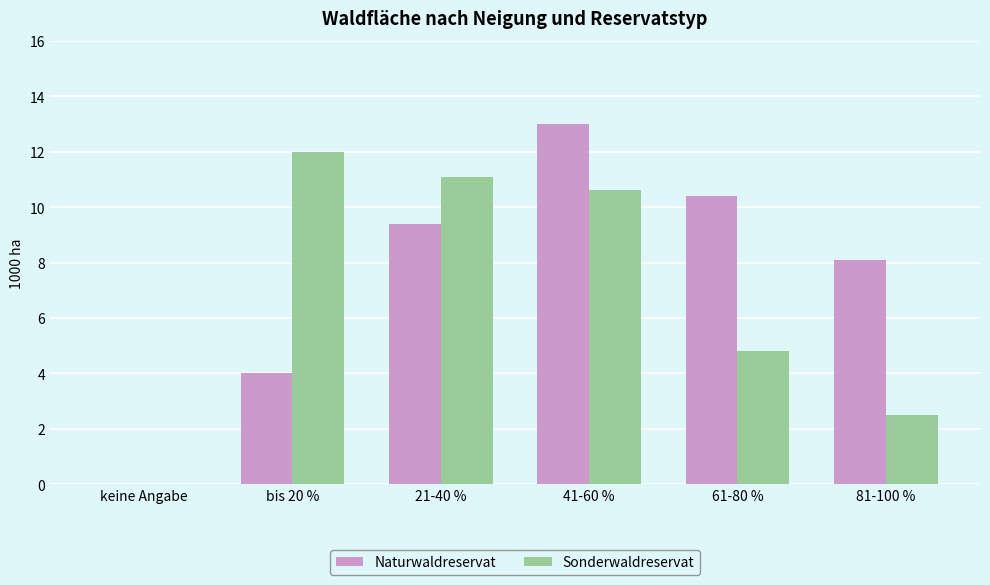

Is it true that Sonderwaldreservat equals 14.9 at 21-40 %?

False